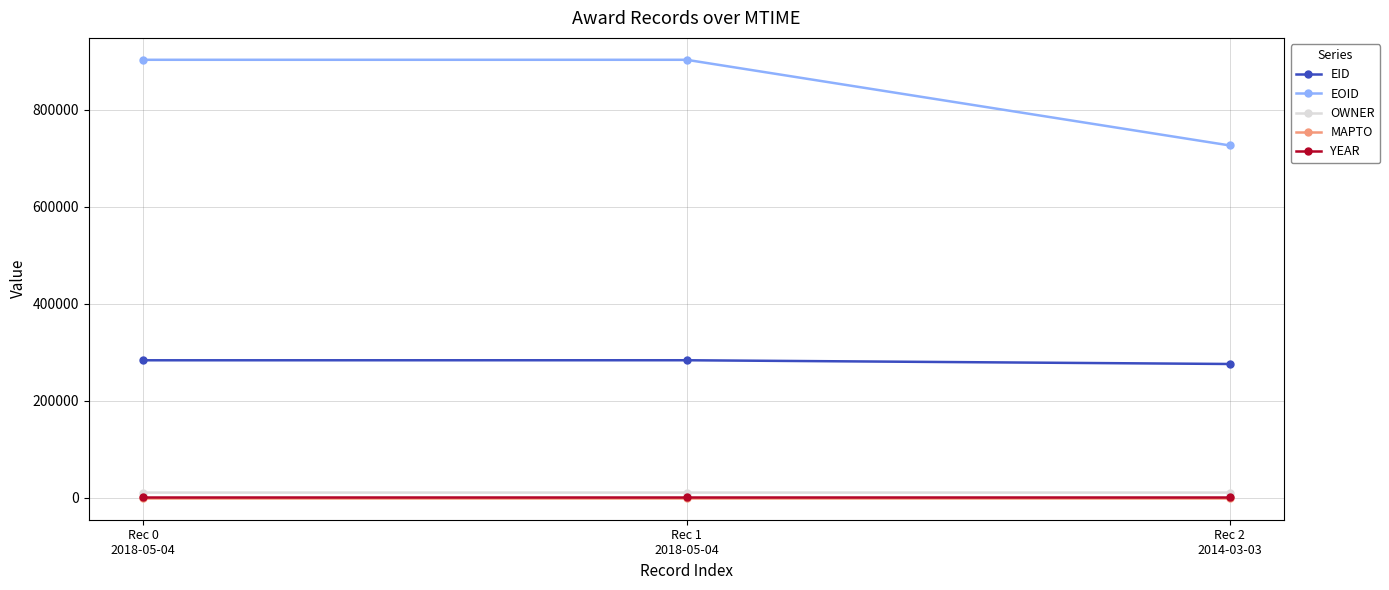

What is the difference between the OWNER values at Rec 2
2014-03-03 and Rec 0
2018-05-04?

29